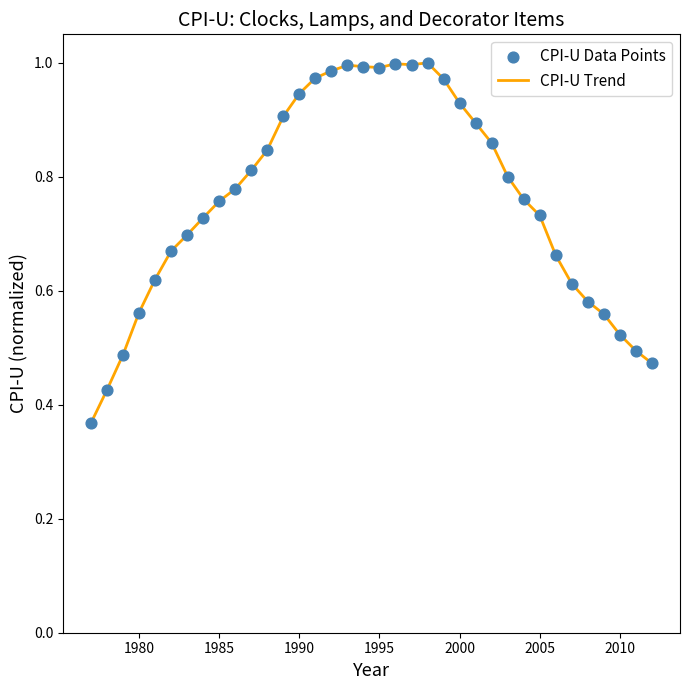

Does the chart have visible grid lines?

No